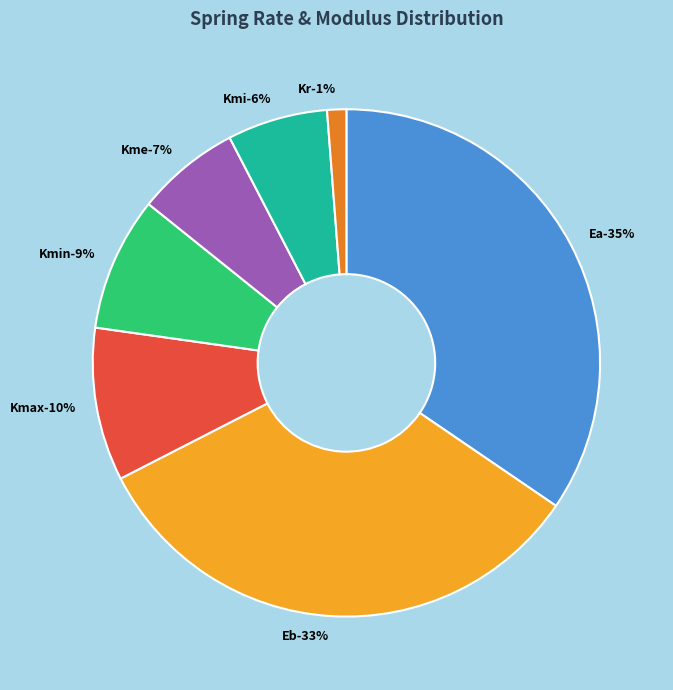

Is it true that Kmi (5240 lbs/in) is 17% of the pie?

False